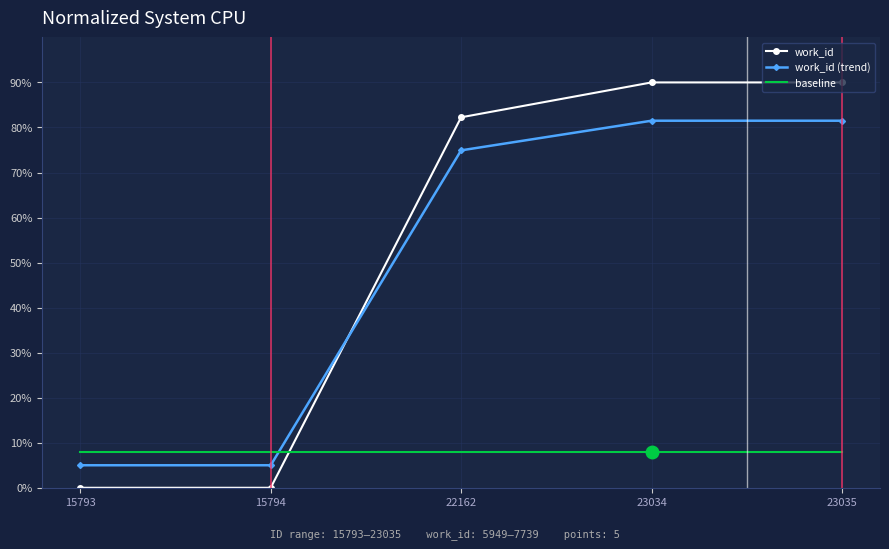

How many intersections are there between work_id and work_id (trend)?

1